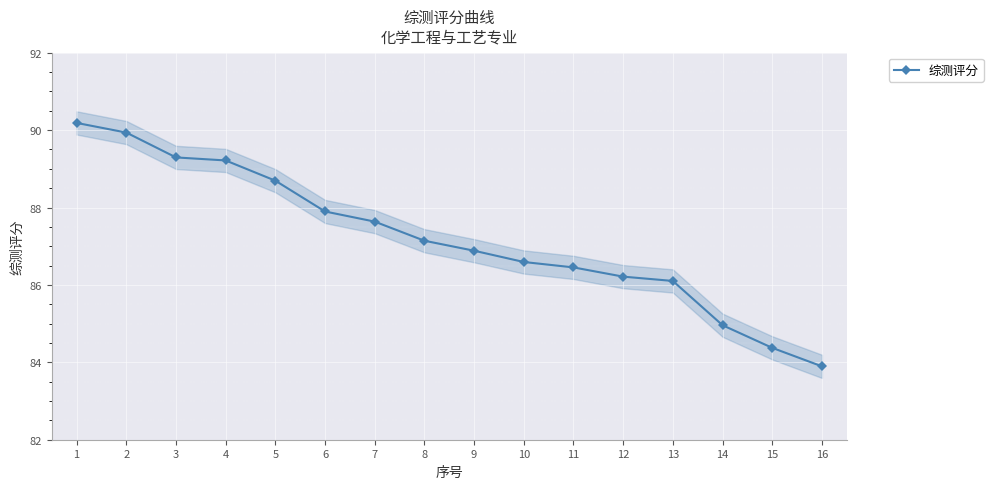

Reading left to right, extract all data points from this chart.

90.2	89.9	89.3	89.2	88.7	87.9	87.6	87.1	86.9	86.6	86.5	86.2	86.1	85.0	84.4	83.9